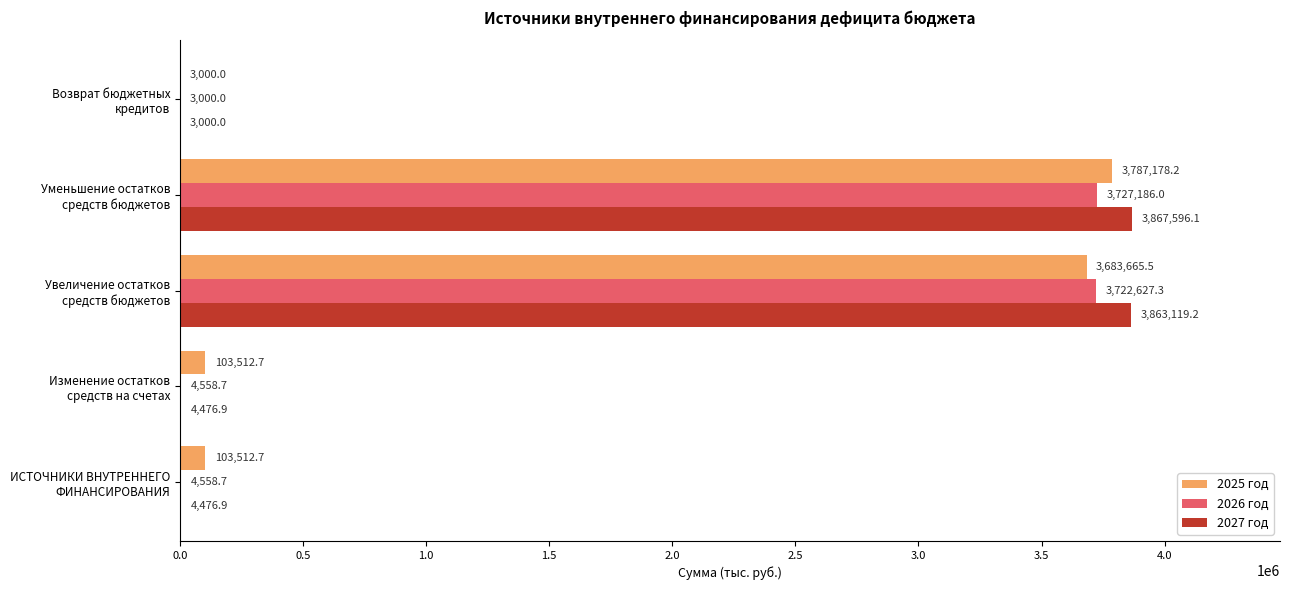

What is the sum of all 2025 год values?

7680869.1